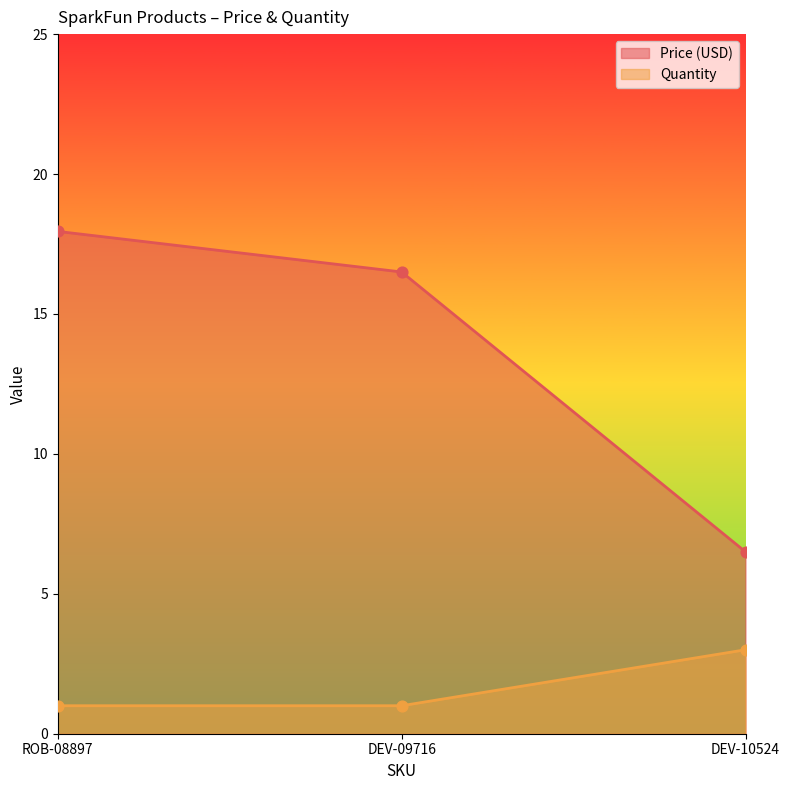

At which category is the sum across all series the highest?

ROB-08897